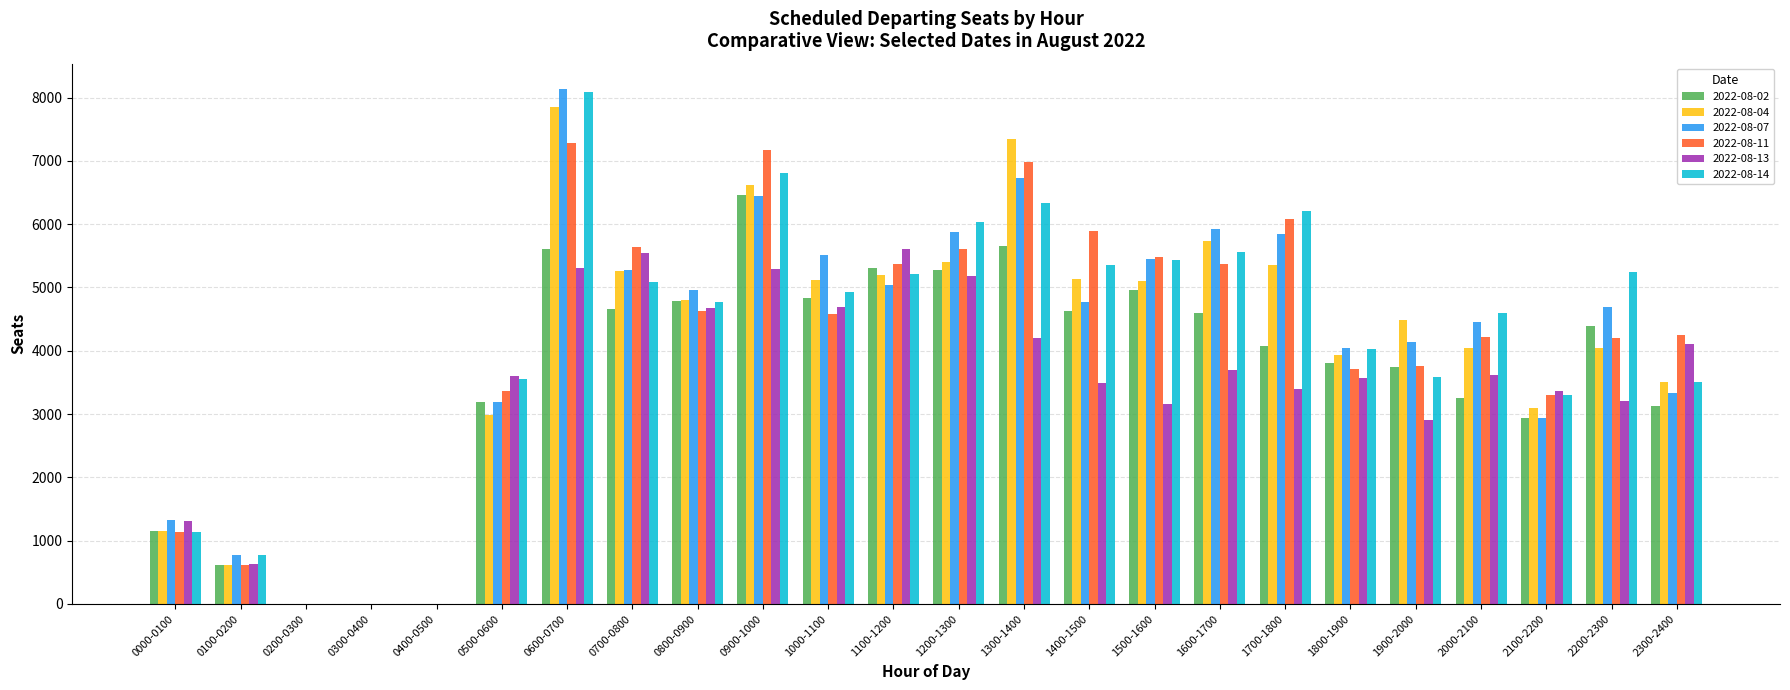

The 2022-08-02 series shows 0 at 0400-0500. True or false?

True